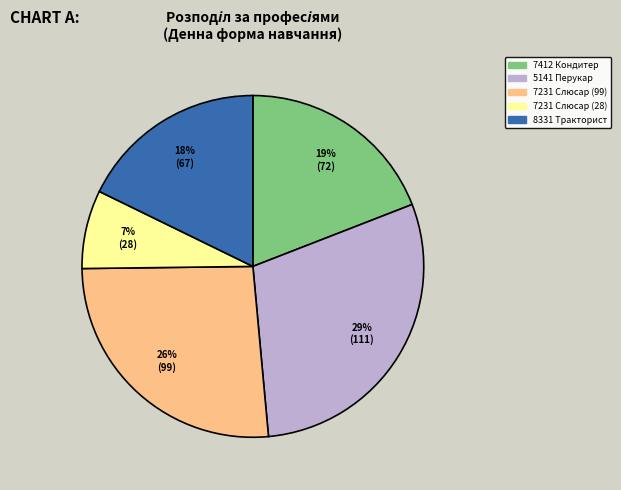

Is it true that 7412 Кондитер is 27% of the pie?

False